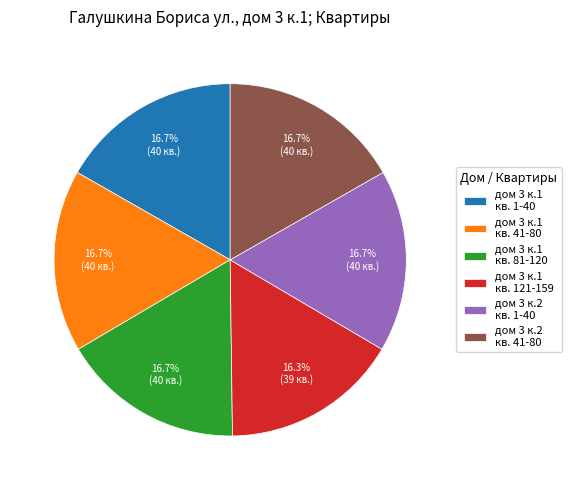

How many slices are in this pie chart?

6